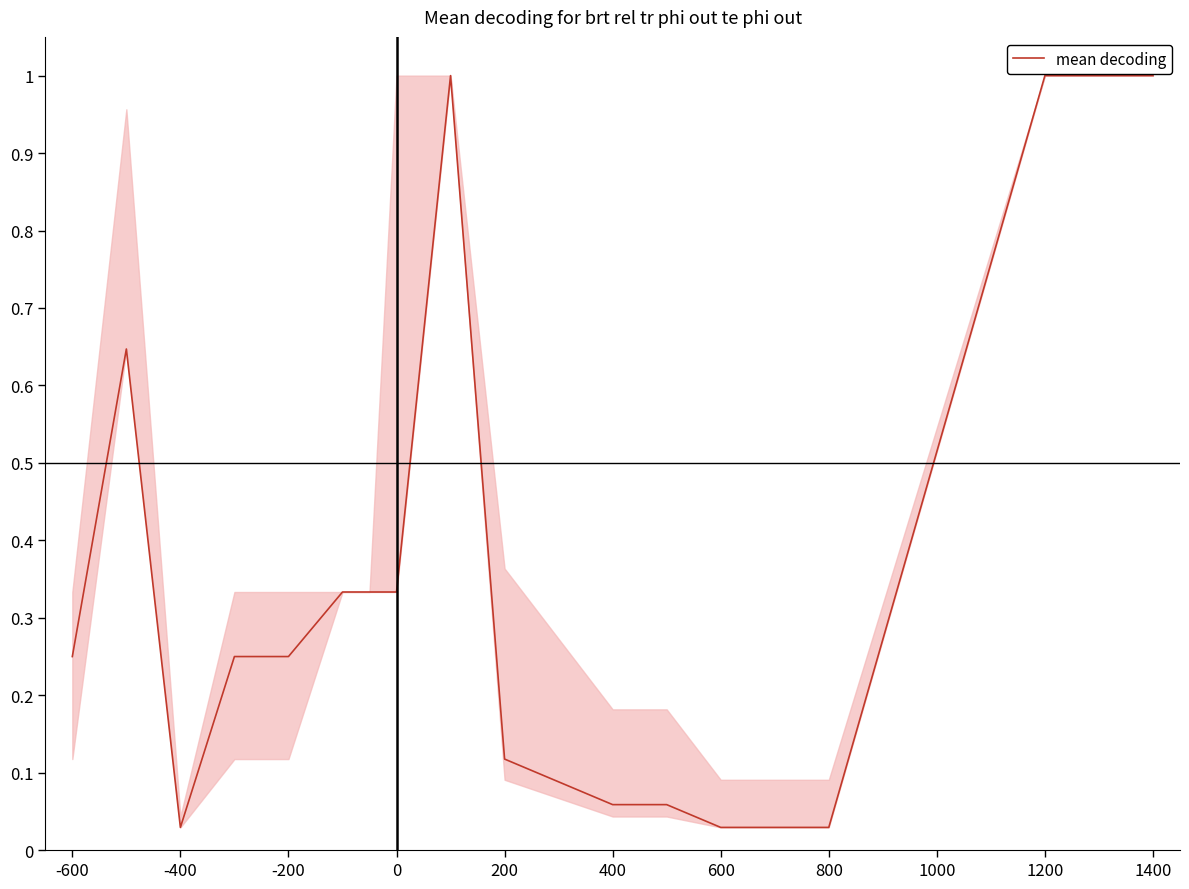

What is the greatest value displayed?

1.0